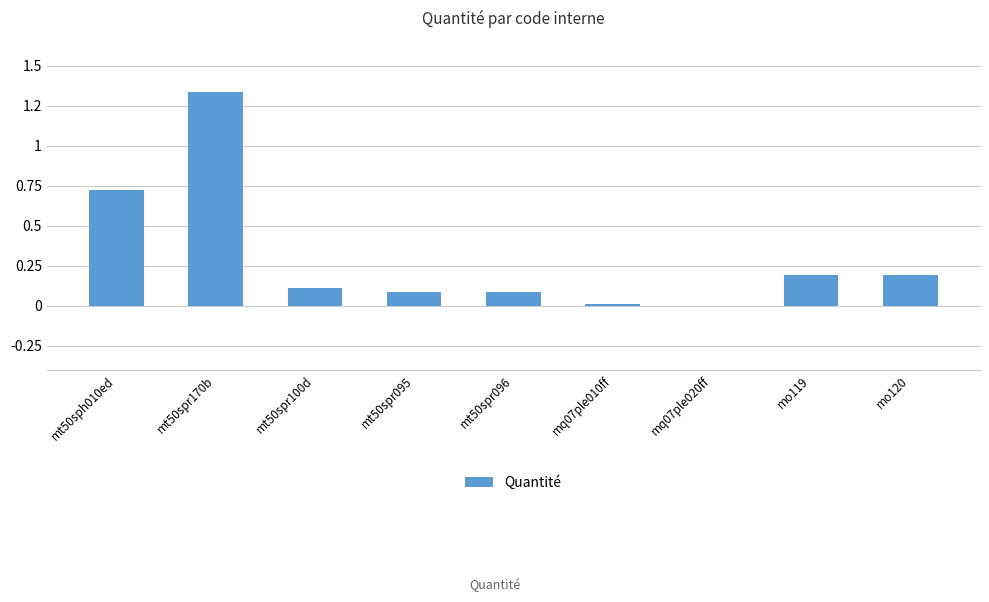

Rank the categories by value from lowest to highest.

mq07ple020ff, mq07ple010ff, mt50spr095, mt50spr096, mt50spr100d, mo119, mo120, mt50sph010ed, mt50spr170b